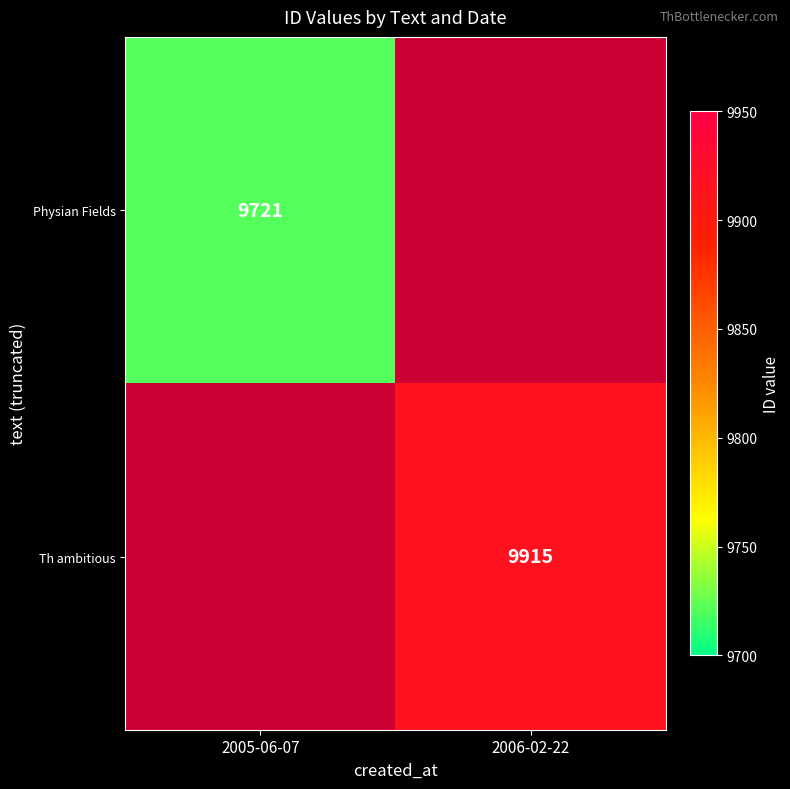

Is the value of Th ambitious at 2006-02-22 greater than the value of Physian Fields at 2005-06-07?

Yes